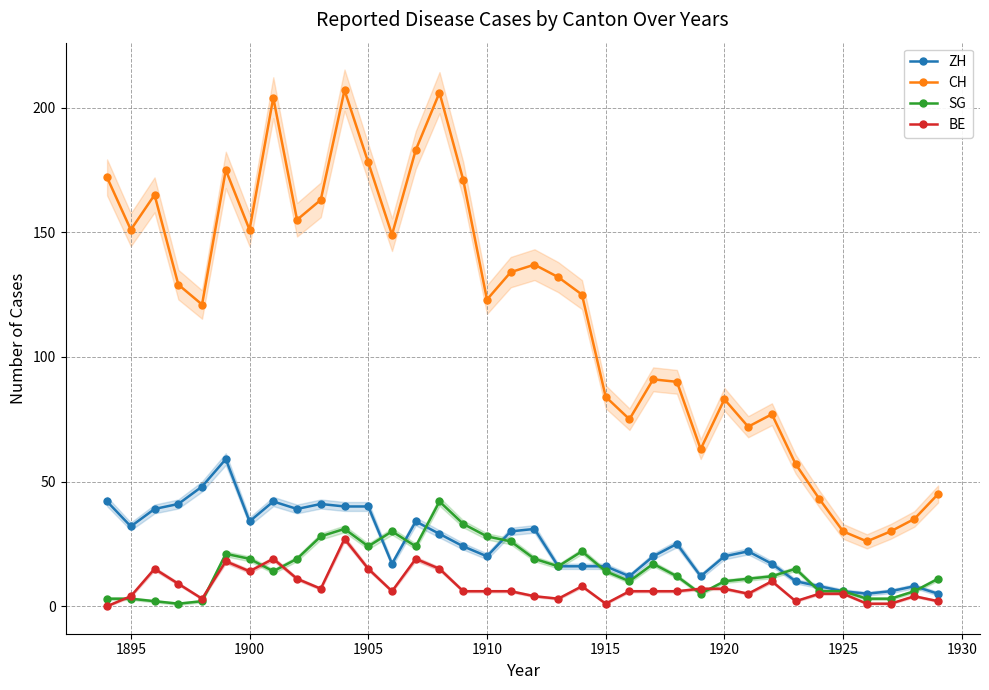

Reading right to left, what are all the values shown in this chart?

ZH: 5	8	6	5	6	8	10	17	22	20	12	25	20	12	16	16	16	31	30	20	24	29	34	17	40	40	41	39	42	34	59	48	41	39	32	42
CH: 45	35	30	26	30	43	57	77	72	83	63	90	91	75	84	125	132	137	134	123	171	206	183	149	178	207	163	155	204	151	175	121	129	165	151	172
SG: 11	6	3	3	6	6	15	12	11	10	5	12	17	10	14	22	16	19	26	28	33	42	24	30	24	31	28	19	14	19	21	2	1	2	3	3
BE: 2	4	1	1	5	5	2	10	5	7	7	6	6	6	1	8	3	4	6	6	6	15	19	6	15	27	7	11	19	14	18	3	9	15	4	0